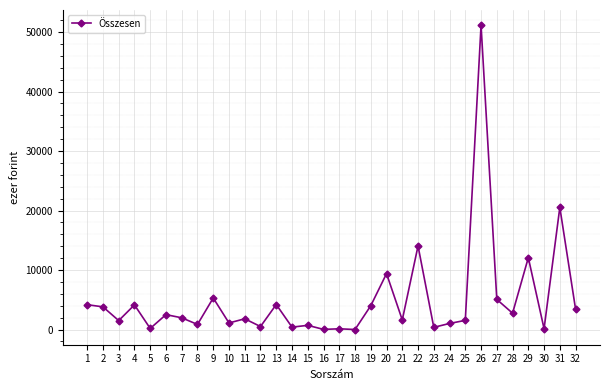

At which label is the value closest to 25575?

31